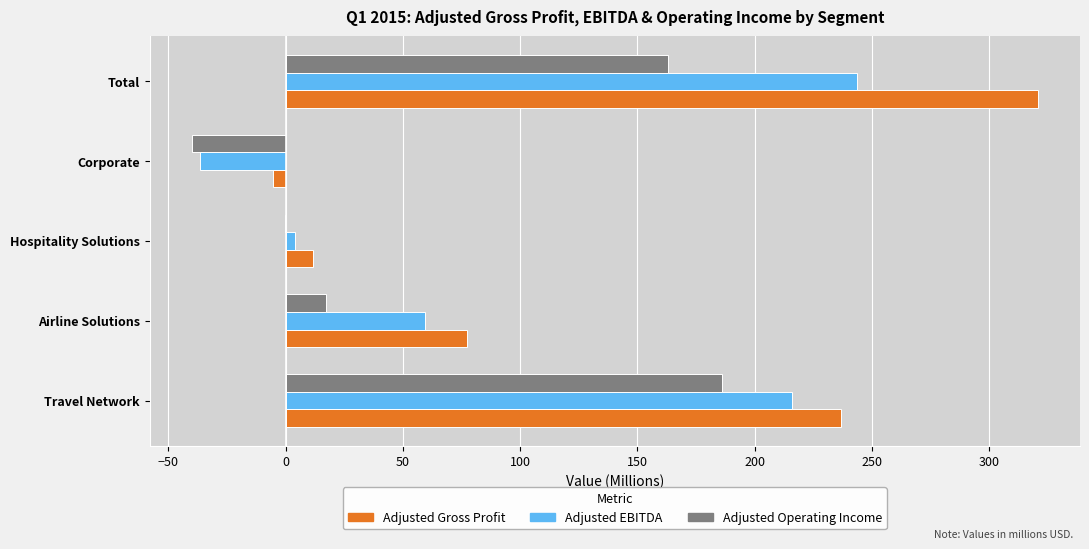

Which category has the highest value in the Adjusted Operating Income series?

Travel Network